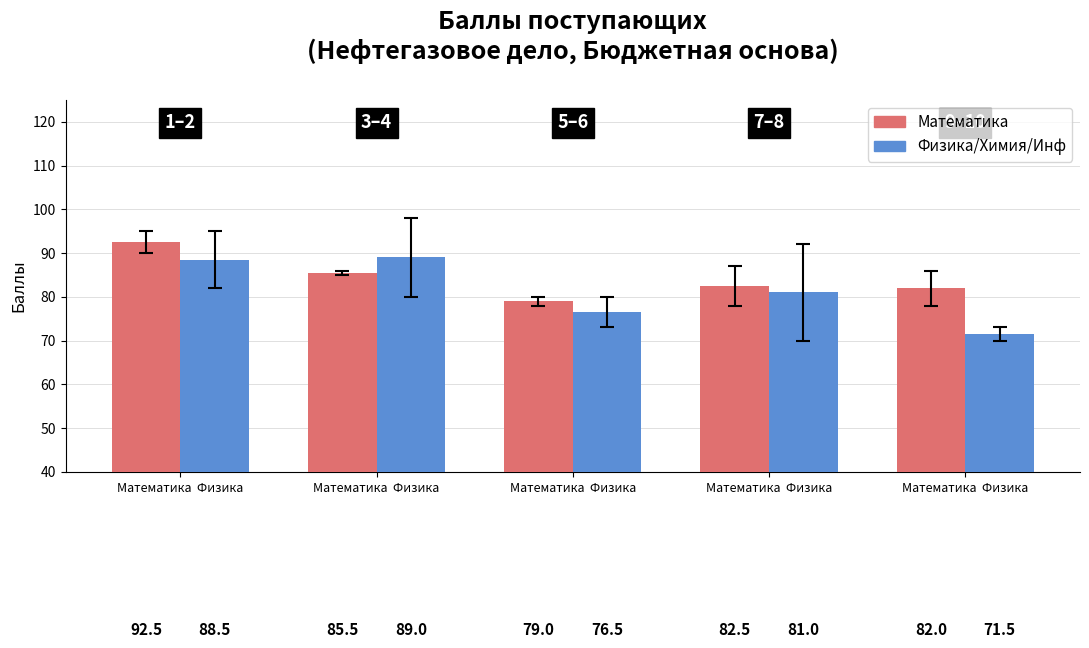

How many categories are shown in the chart?

5